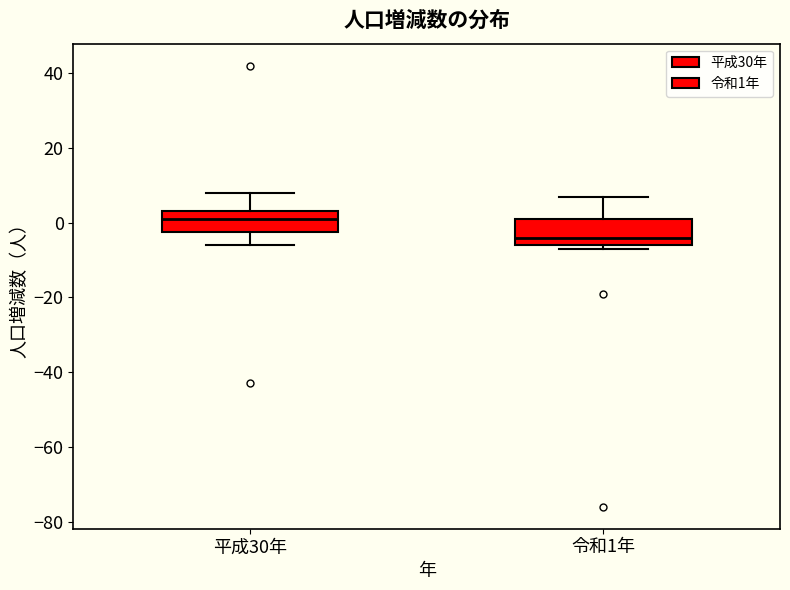

Reading left to right, transcribe this box plot: for each box, give where its median line is, the range the box spans, and where its two whiskers end, as read against the y-axis. The values are not printed on the chart, so give them approximately, as read against the axis.

平成30年: median 2, box -2 to 4, whiskers -6 to 8
令和1年: median -4, box -6 to 2, whiskers -6 (just below the box's lower edge) to 8